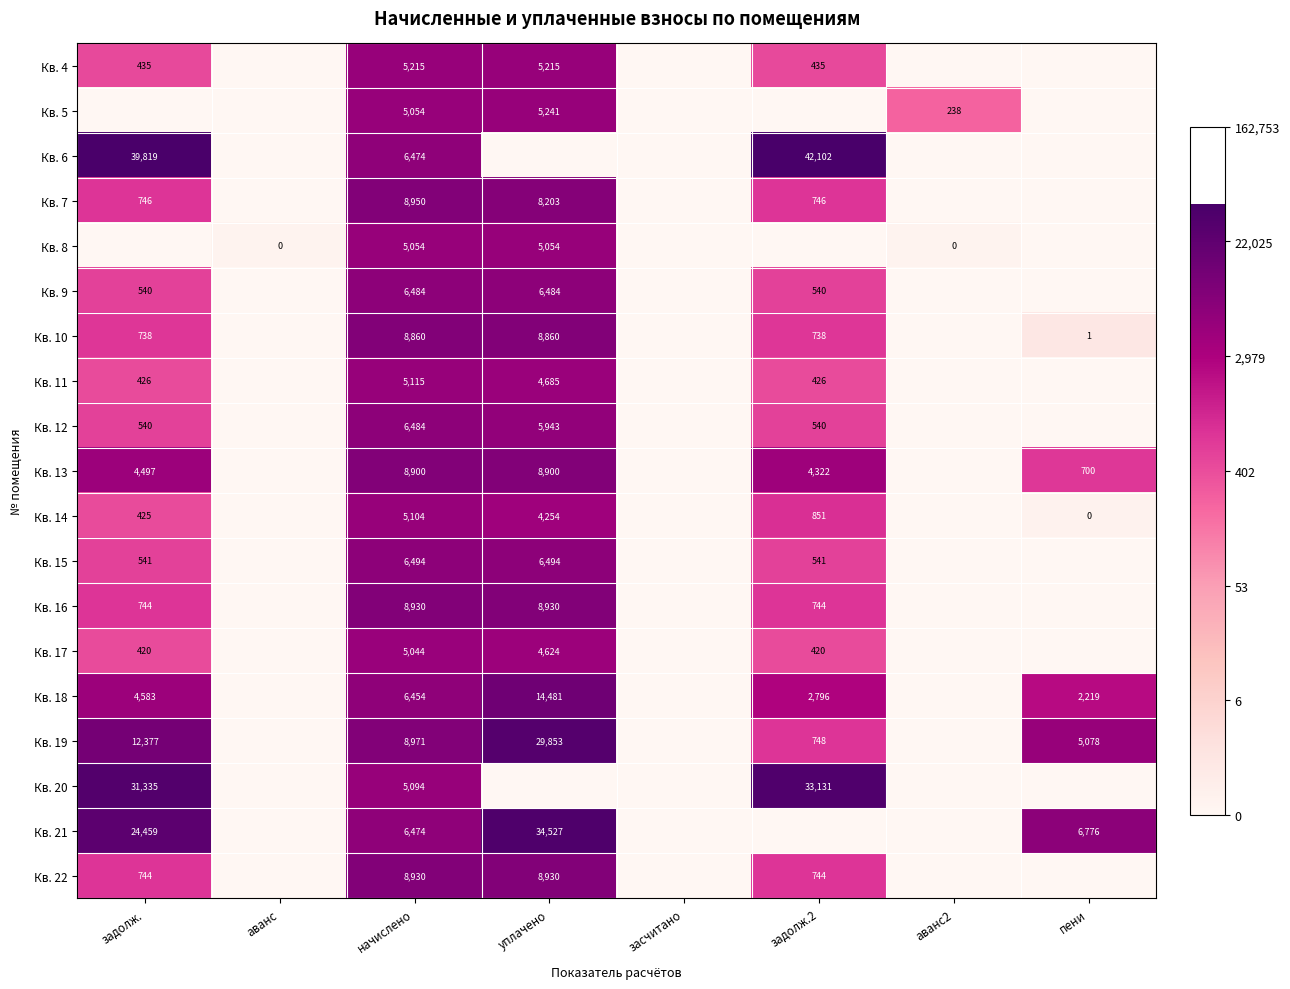

What is the difference between the Кв. 5 values at аванс2 and уплачено?

5003